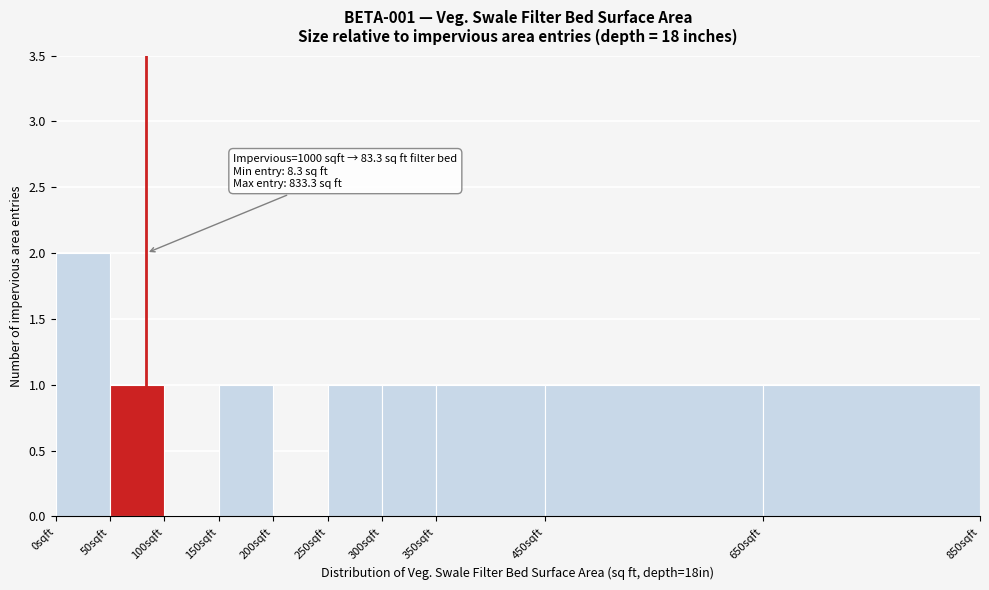

Over which range of the x-axis is the bar tallest?

0 to 50